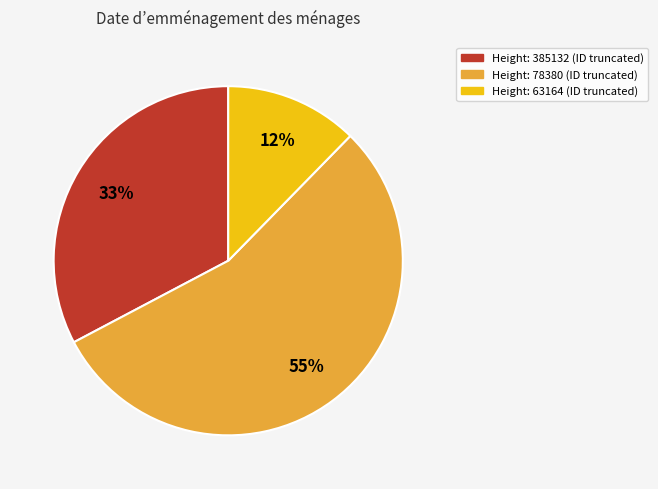

How many segments does this pie chart have?

3